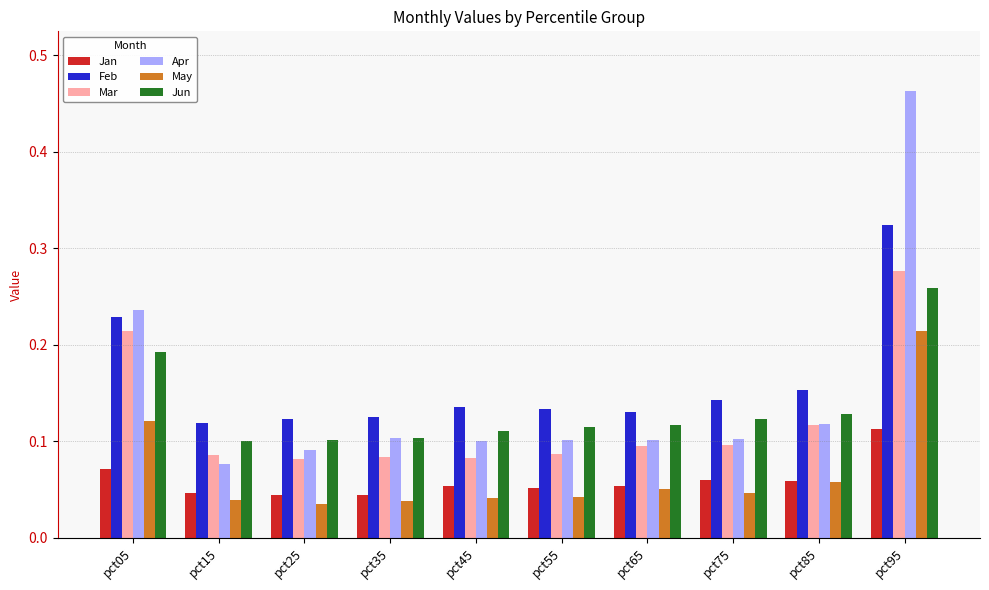

At which category does the chart reach its peak across all series?

pct95